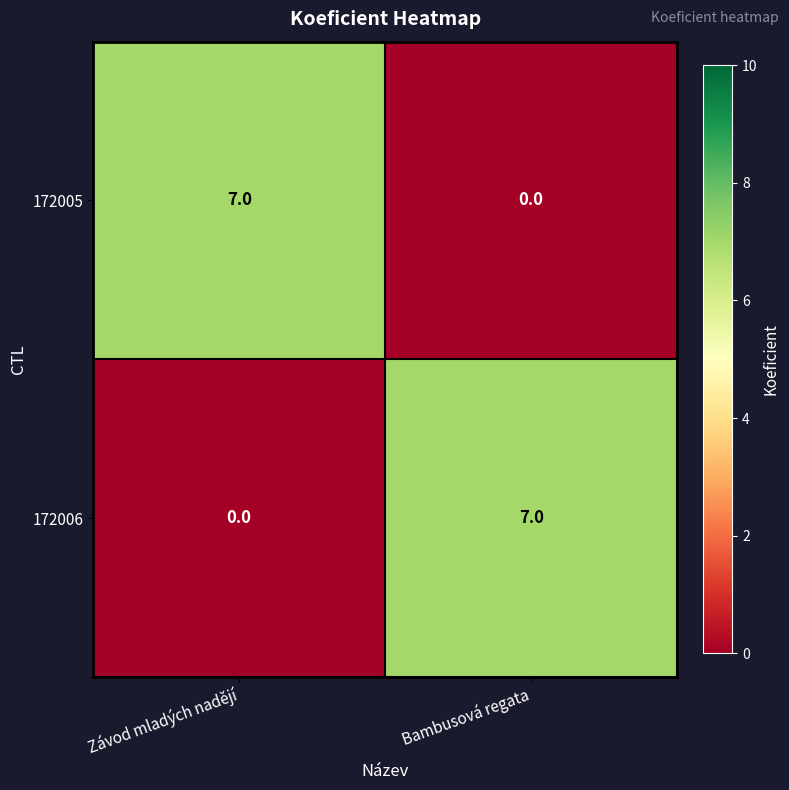

What is the difference between the highest and lowest values at Bambusová regata?

7